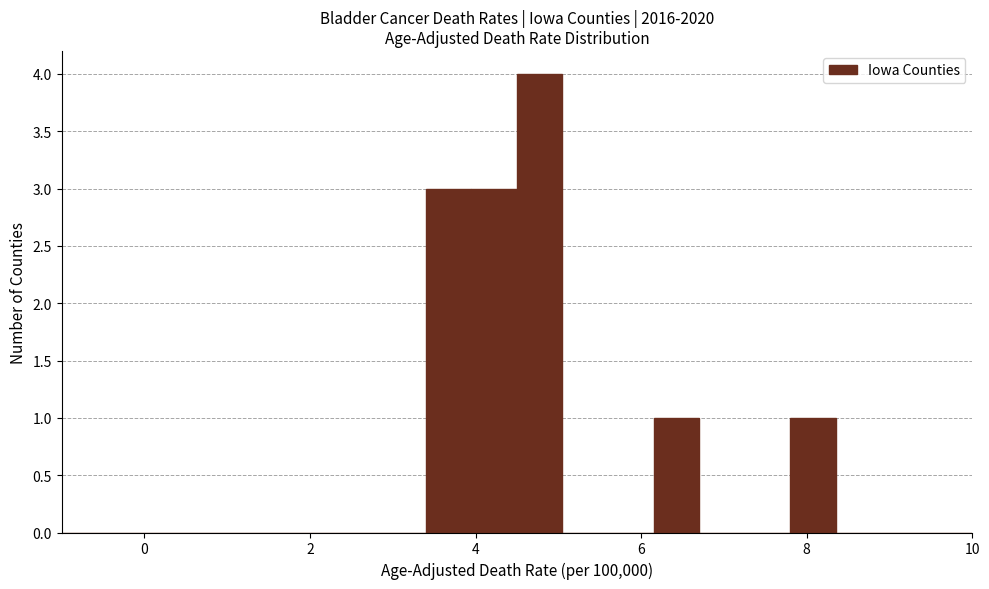

Around what value on the x-axis is the tallest bar? Give the approximate position of its centre, as read against the axis.

4.8